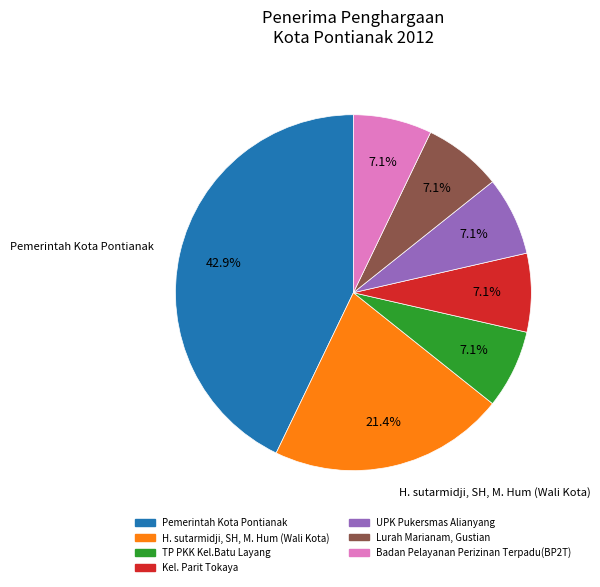

To the nearest percent, what is the difference between the Kel. Parit Tokaya and H. sutarmidji, SH, M. Hum (Wali Kota) slice percentages?

14%